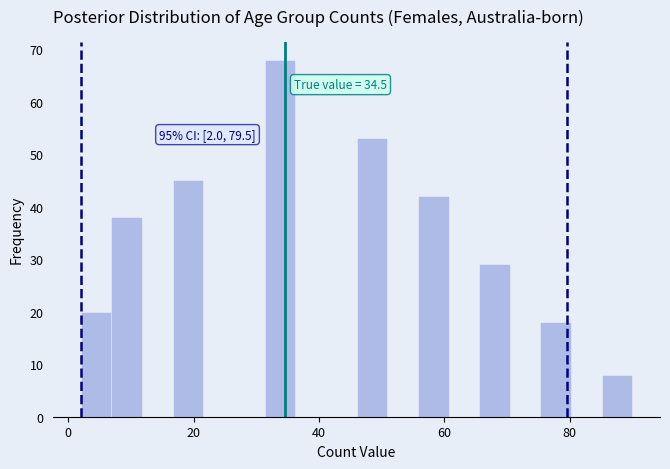

Around what value on the x-axis is the tallest bar? Give the approximate position of its centre, as read against the axis.

34